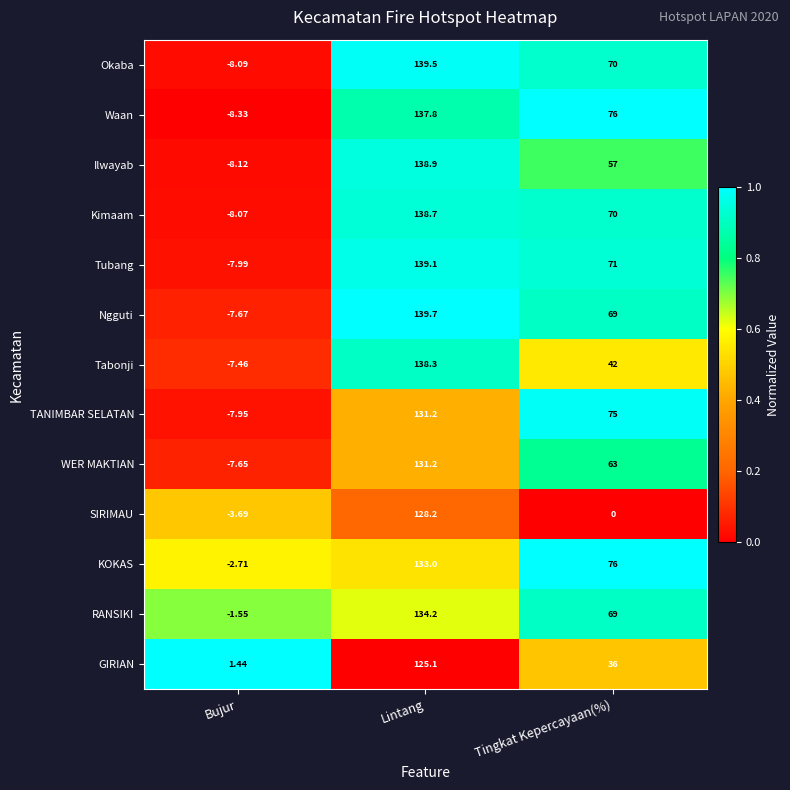

At which label does KOKAS first exceed 76?

Lintang